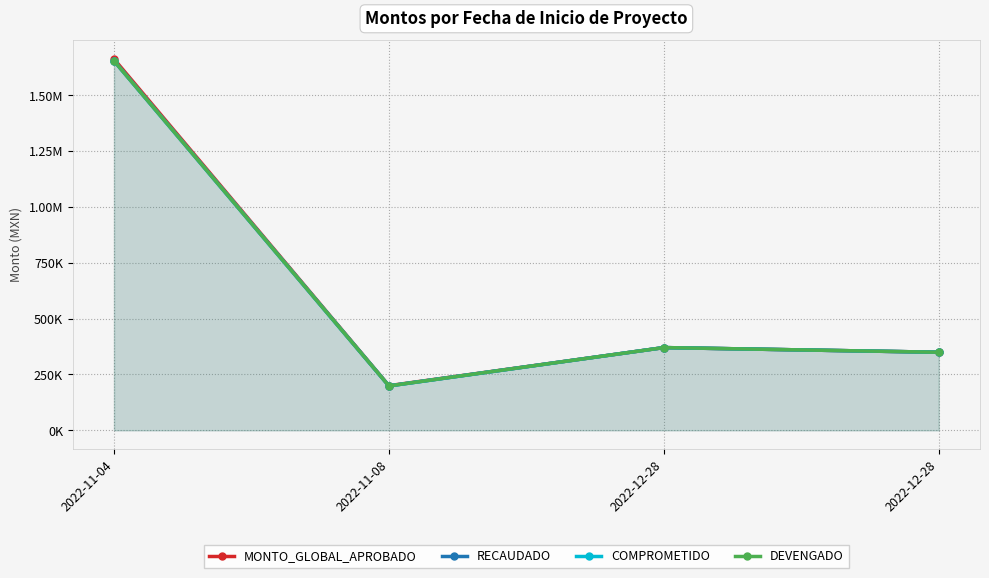

What is the difference between the maximum and minimum values in the RECAUDADO series?

1455586.8